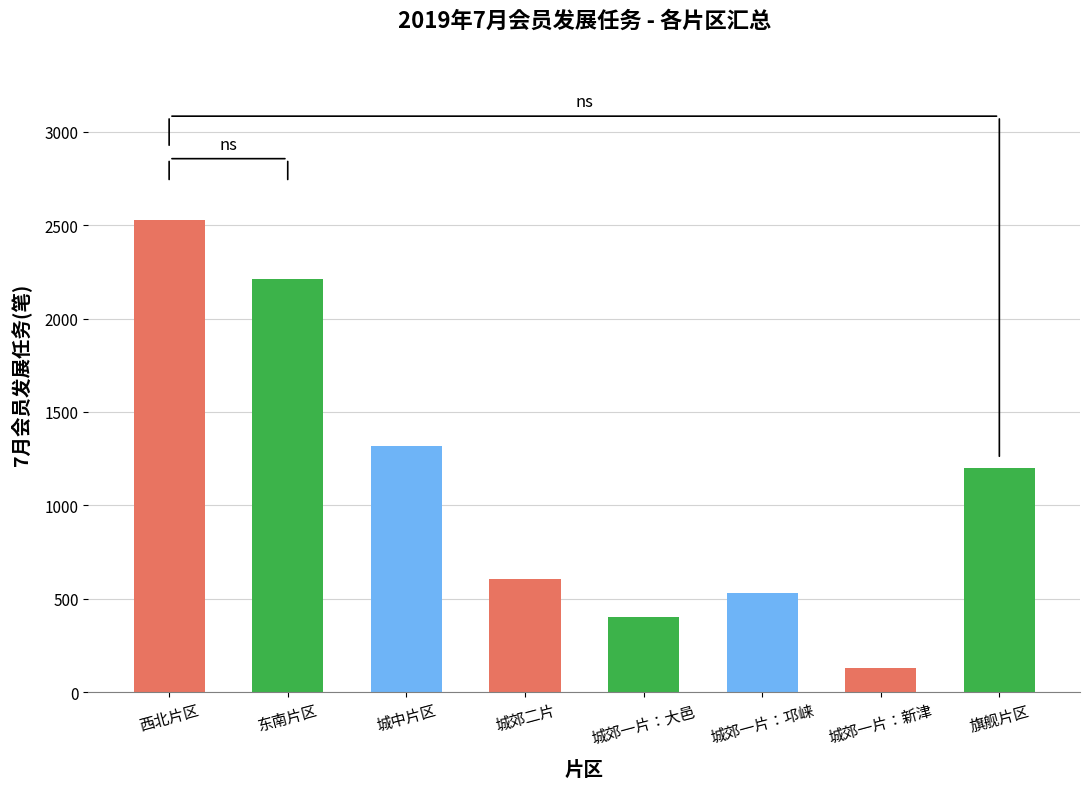

What is the change in value from 东南片区 to 旗舰片区?

-1011